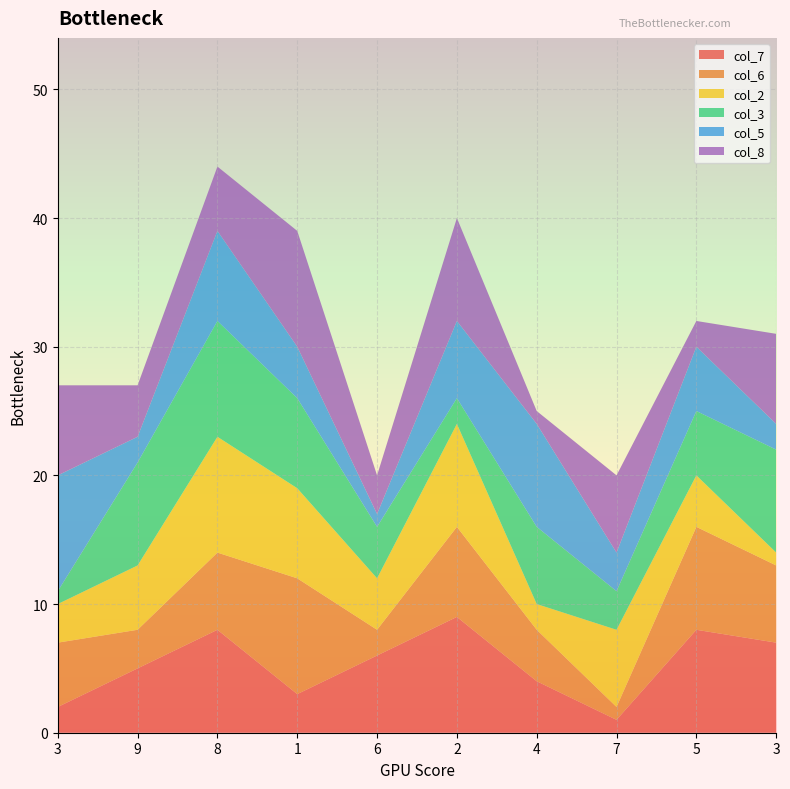

Reading left to right, transcribe all the data shown in this chart.

col_7: 3=2	9=5	8=8	1=3	6=6	2=9	4=4	7=1	5=8	3=7
col_6: 3=5	9=3	8=6	1=9	6=2	2=7	4=4	7=1	5=8	3=6
col_2: 3=3	9=5	8=9	1=7	6=4	2=8	4=2	7=6	5=4	3=1
col_3: 3=1	9=8	8=9	1=7	6=4	2=2	4=6	7=3	5=5	3=8
col_5: 3=9	9=2	8=7	1=4	6=1	2=6	4=8	7=3	5=5	3=2
col_8: 3=7	9=4	8=5	1=9	6=3	2=8	4=1	7=6	5=2	3=7